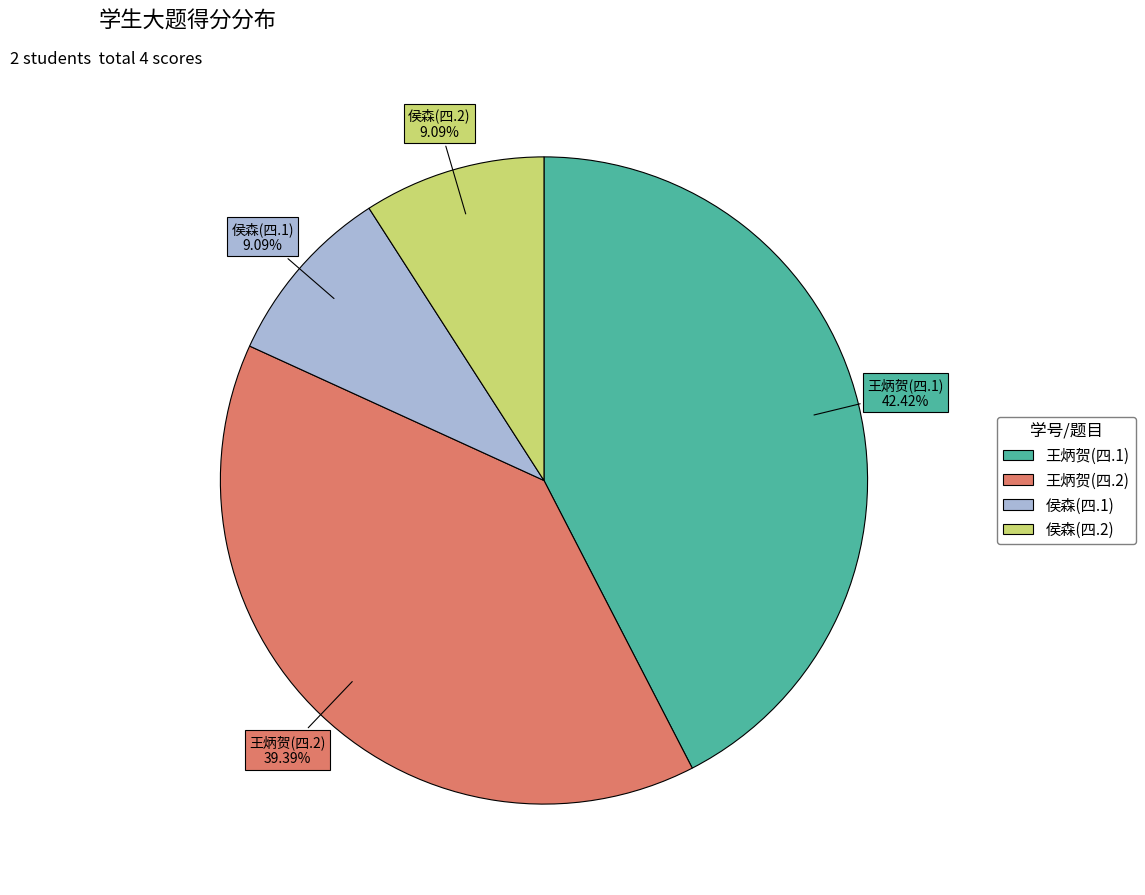

The 王炳贺(四.1) slice represents 56% of the pie. True or false?

False